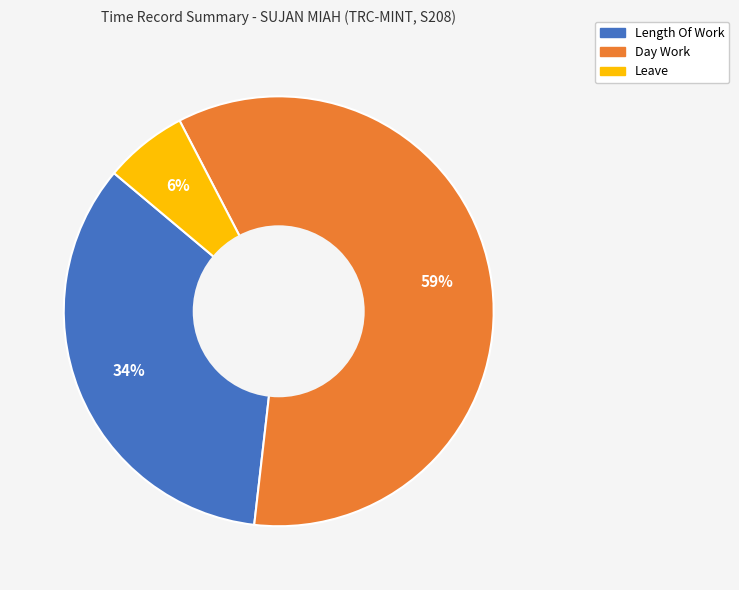

To the nearest percent, what is the combined percentage of Day Work and Leave?

66%